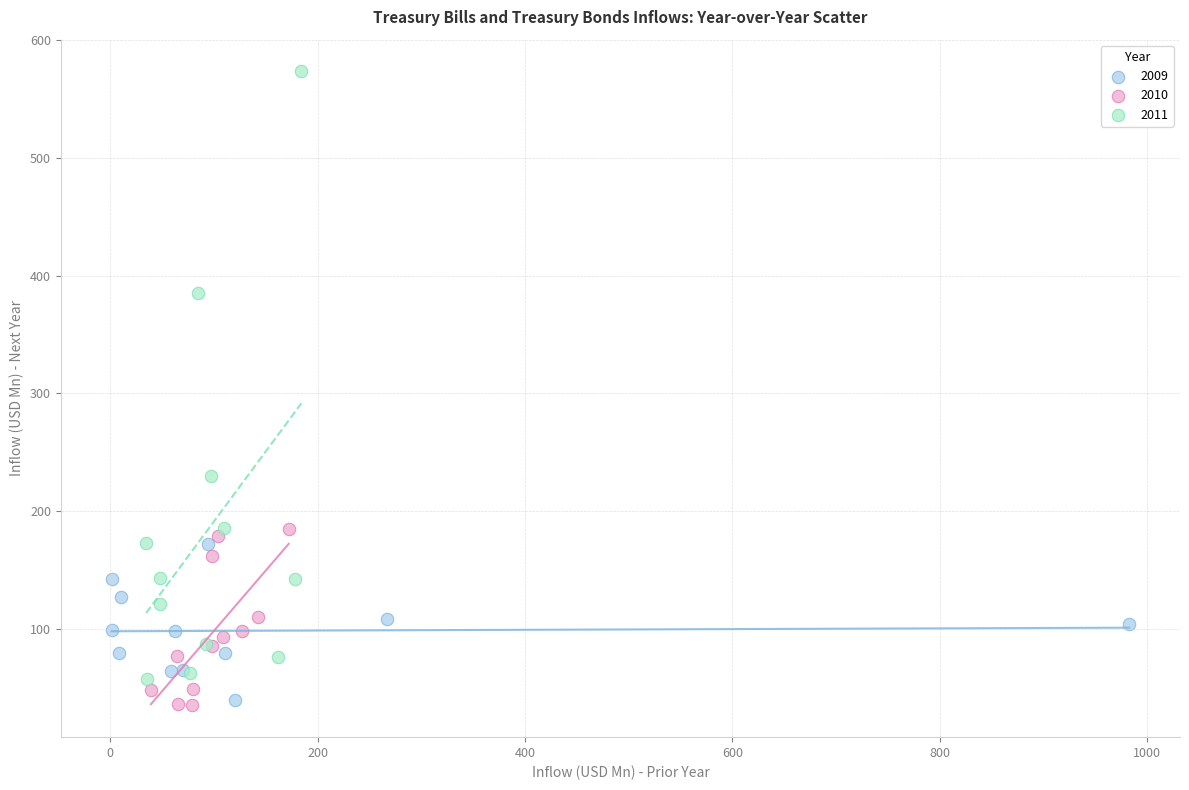

Which series has the largest Y range (max minus min)?

2011